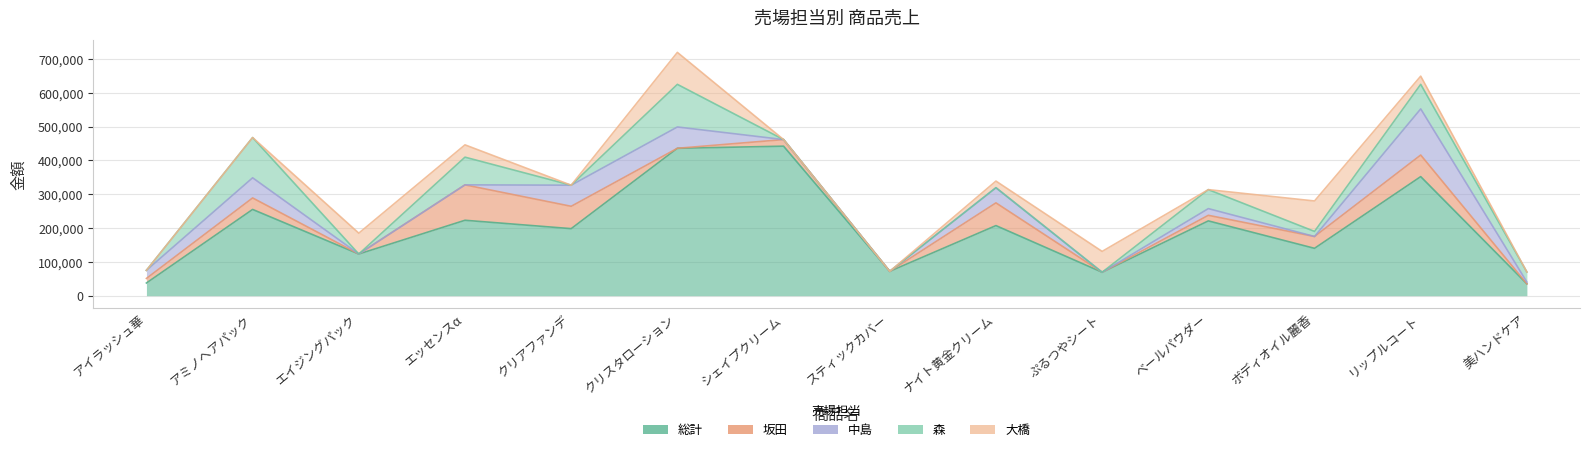

What is the difference between the maximum and minimum values in the 森 series?

126000